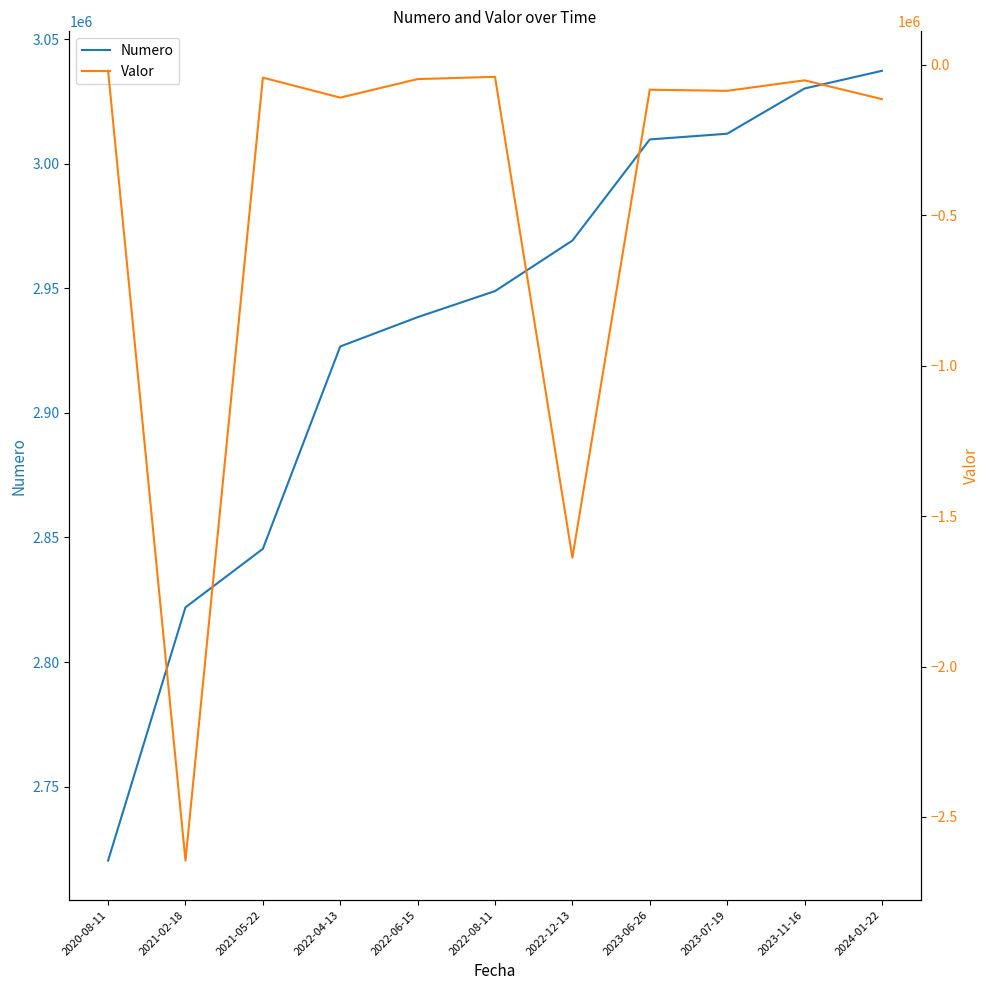

At which category is the sum across all series the highest?

2023-11-16